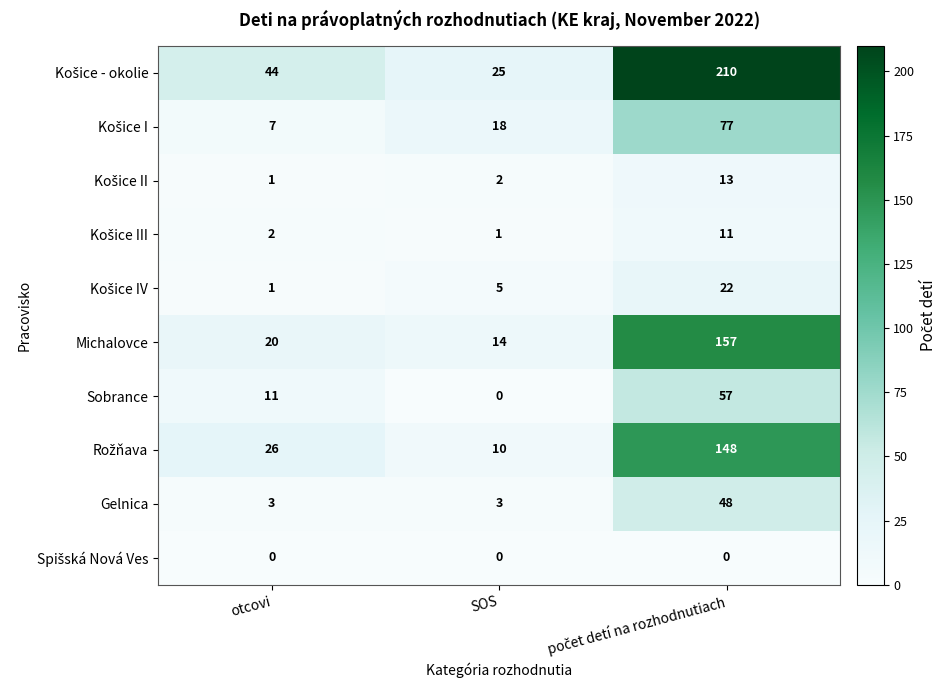

What is the greatest value displayed?

210